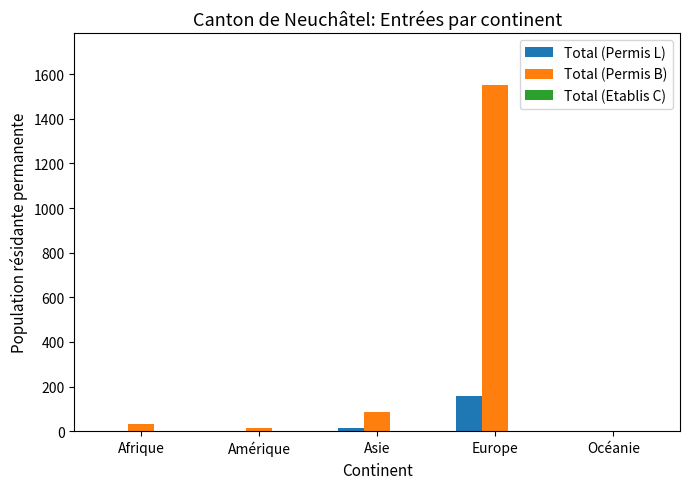

Which series has the largest total across all categories?

Total (Permis B)